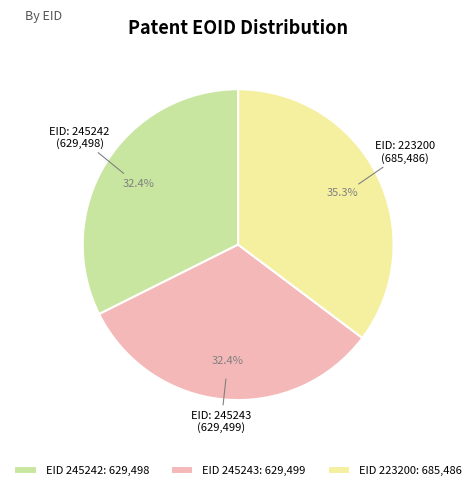

What is the ratio of the value at EID 223200: 685,486 to the value at EID 245242: 629,498?

1.1